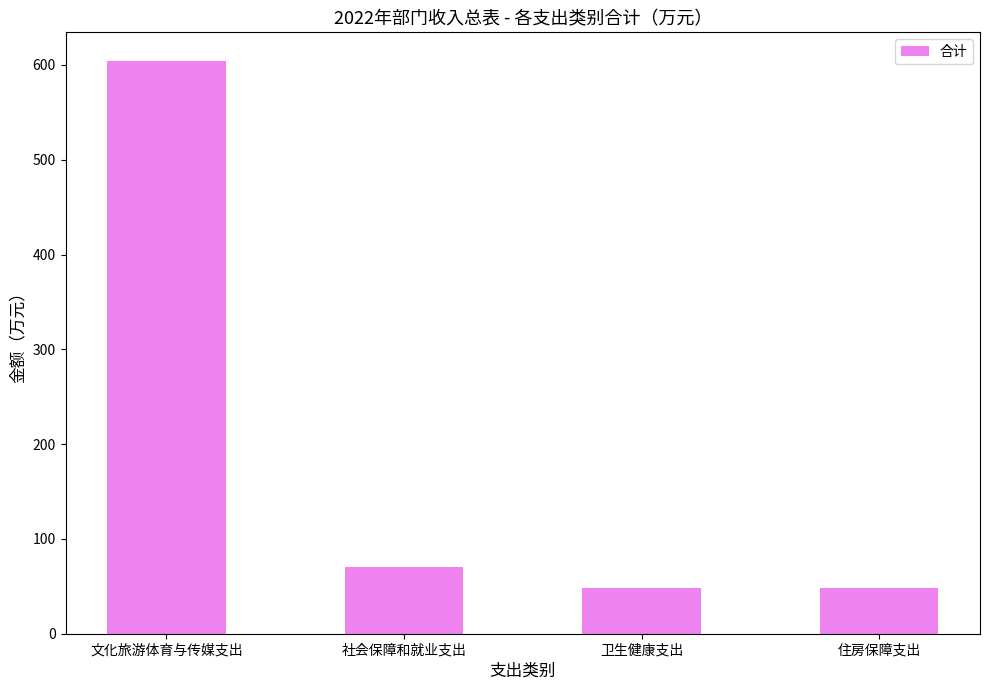

What is the label of the 4th bar from the right?

文化旅游体育与传媒支出